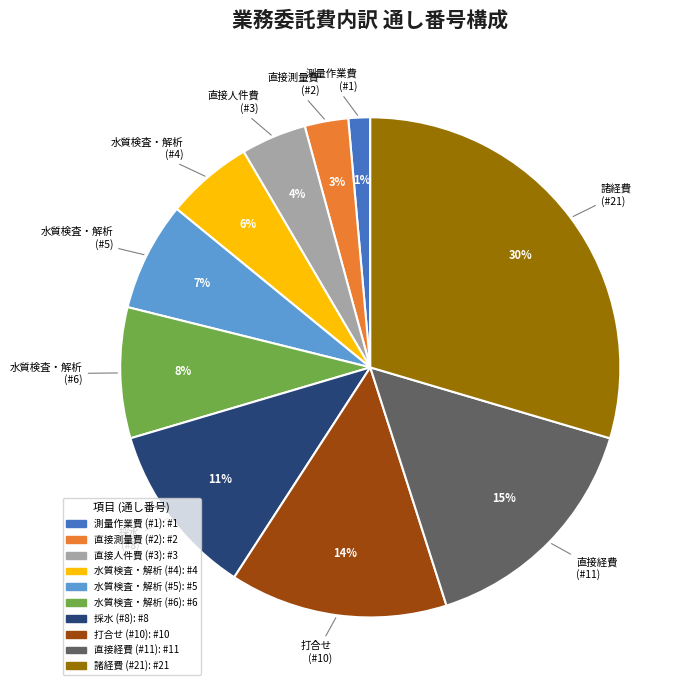

To the nearest percent, what is the average slice percentage?

10%